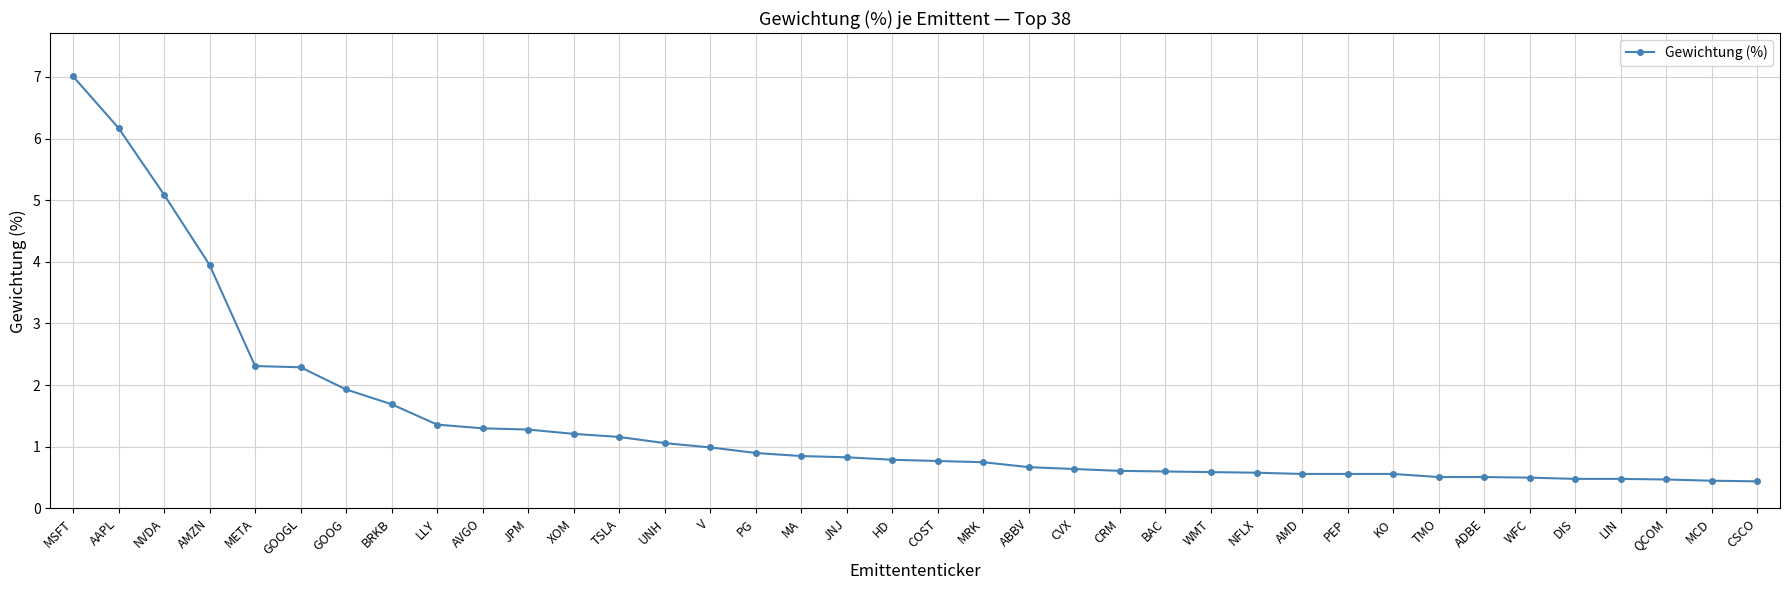

What is the difference between the values at TSLA and AAPL?

5.0